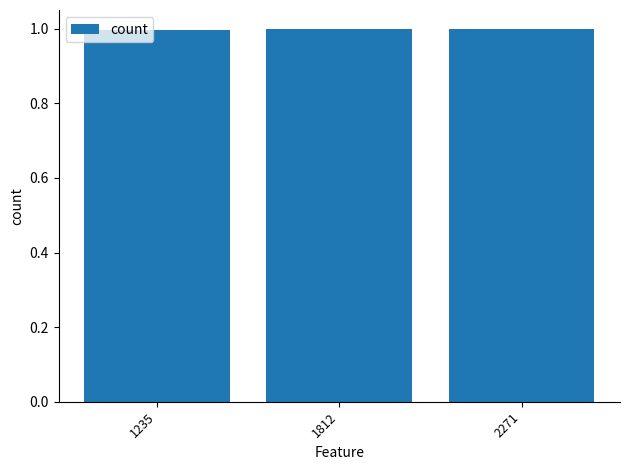

How many bars are there in total?

3